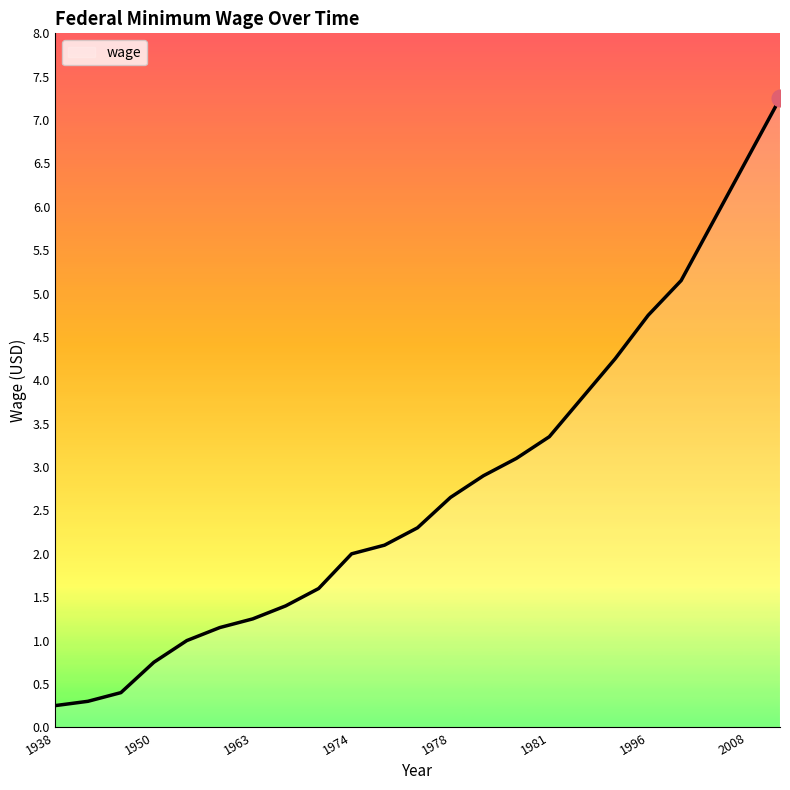

What is the difference between the maximum and minimum values?

7.0